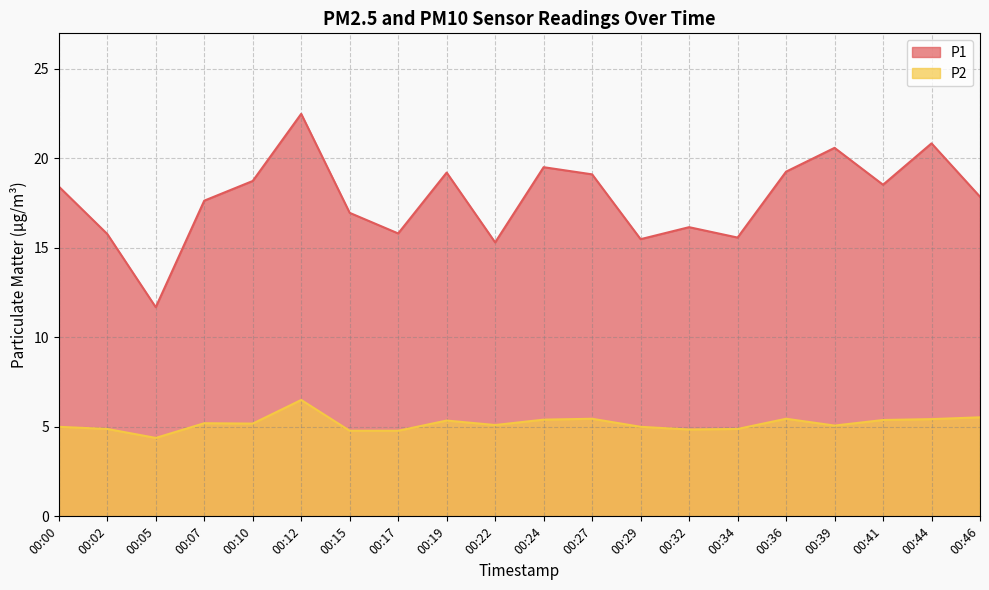

What are all the series names shown in the legend?

P1, P2